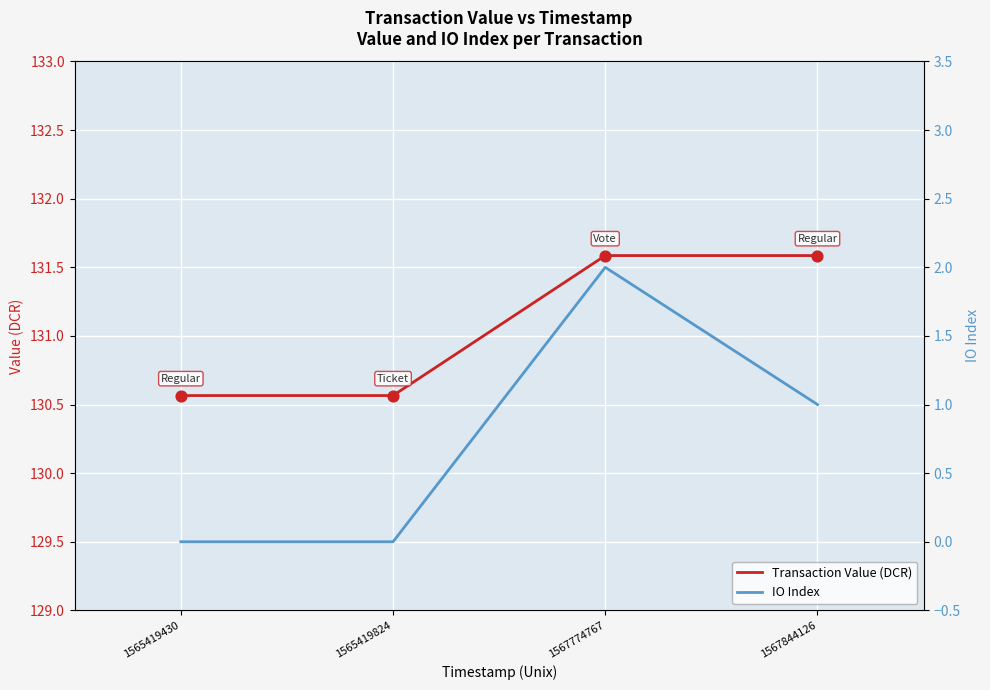

Is the value of IO Index at 1565419824 greater than the value of Transaction Value (DCR) at 1565419430?

No